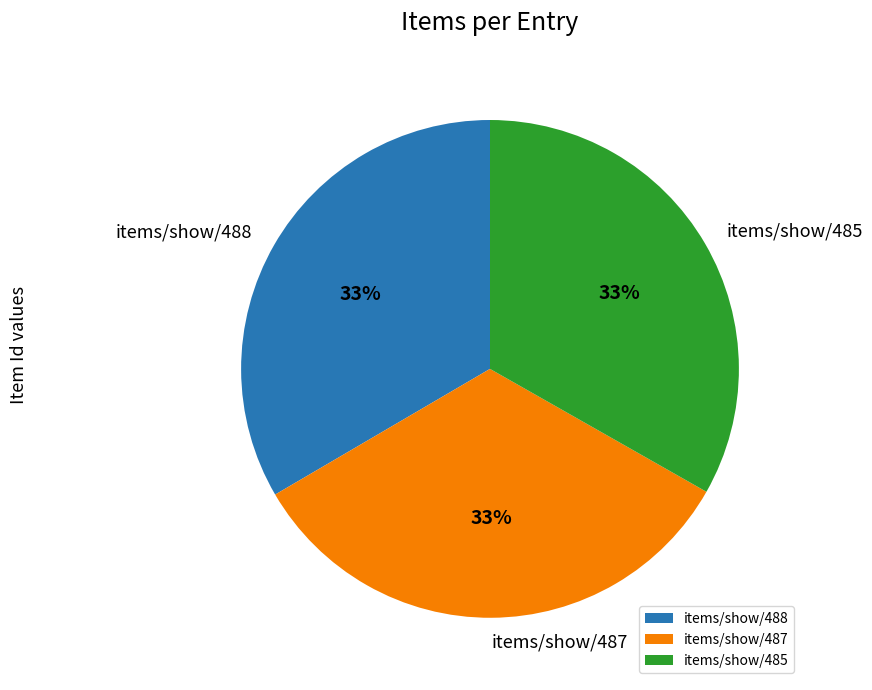

What is the ratio of the value at items/show/488 to the value at items/show/487?

1.0